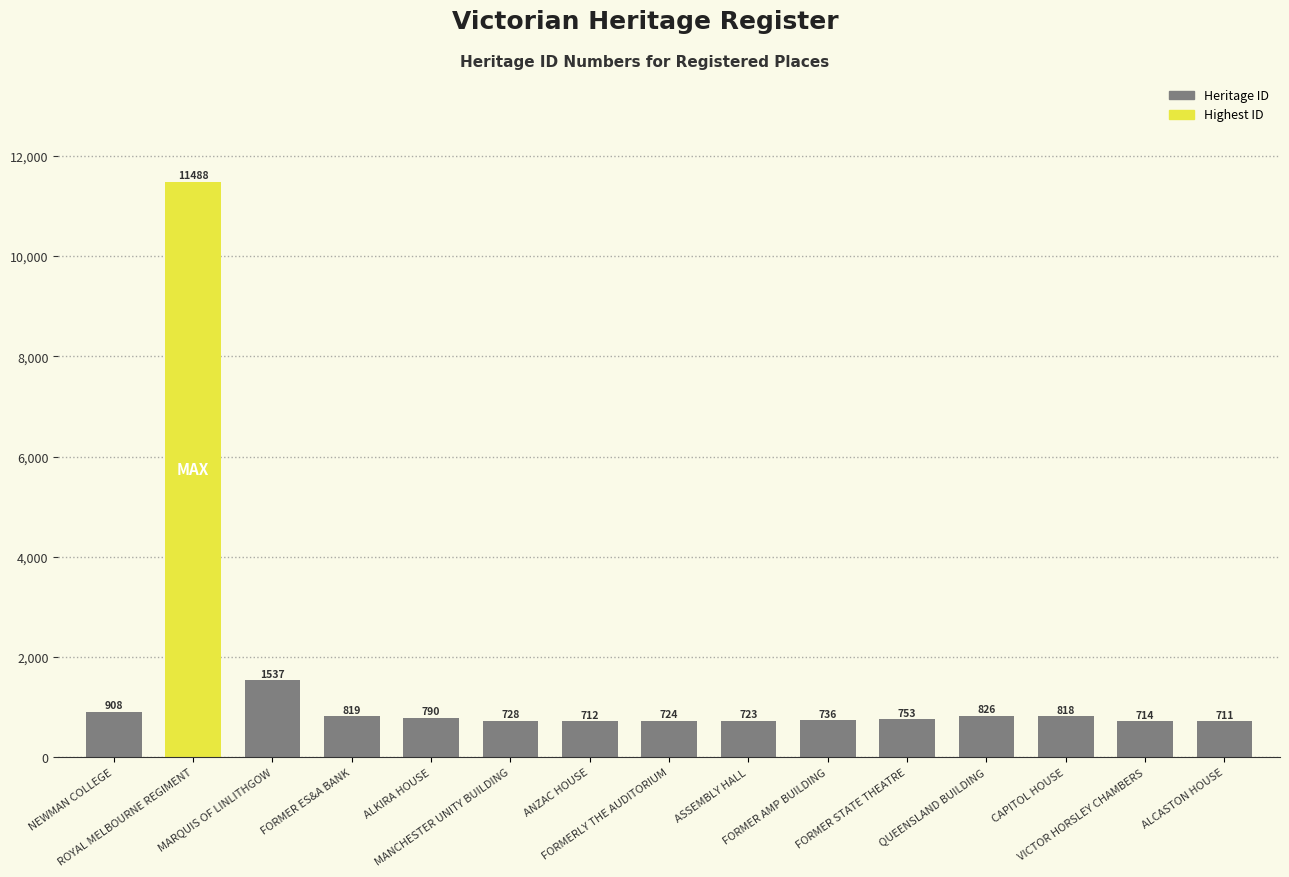

What is the change in value from ROYAL MELBOURNE REGIMENT to QUEENSLAND BUILDING?

-10662